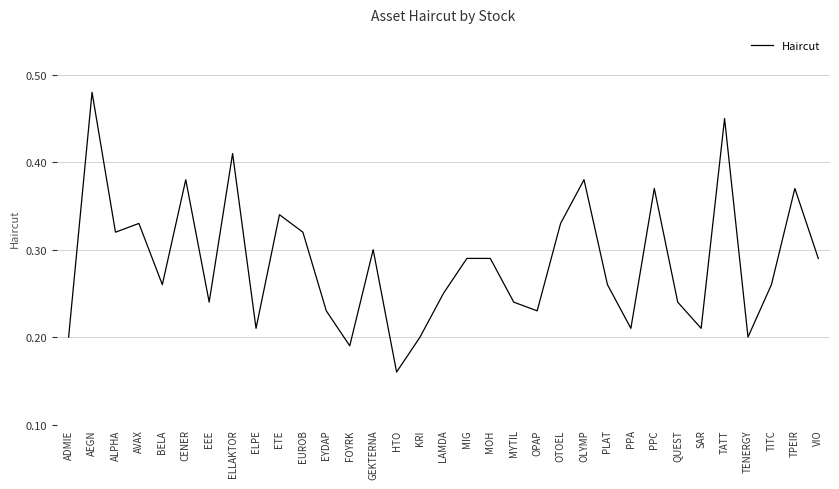

What is the change in value from HTO to OPAP?

+0.1